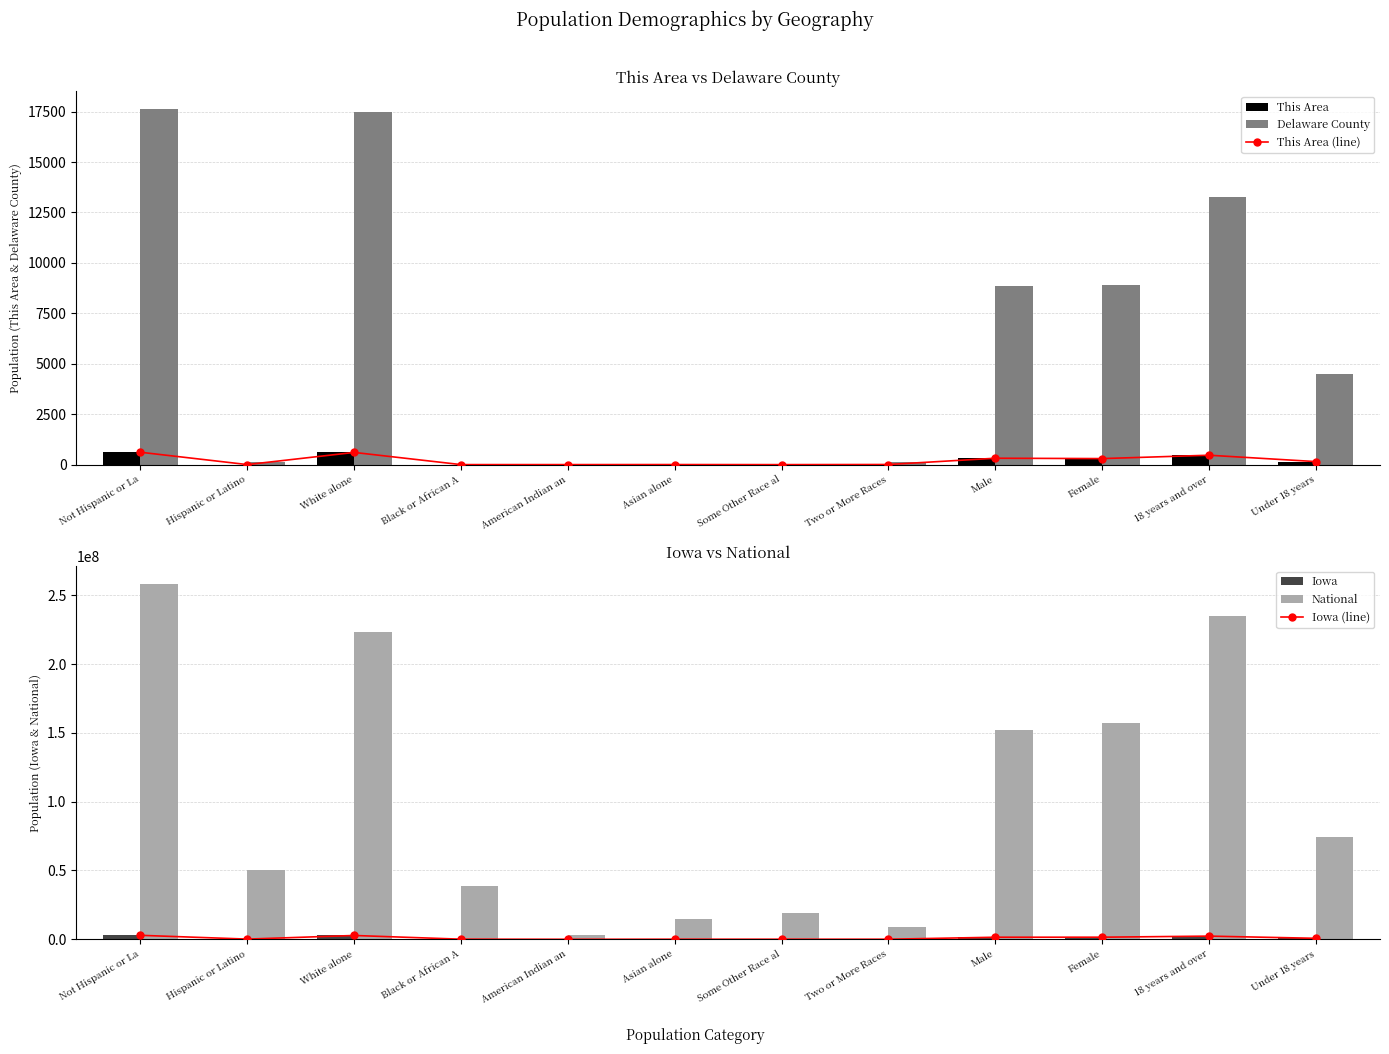

Read the Iowa (line) value at Black or African A, to the nearest 100.

89100